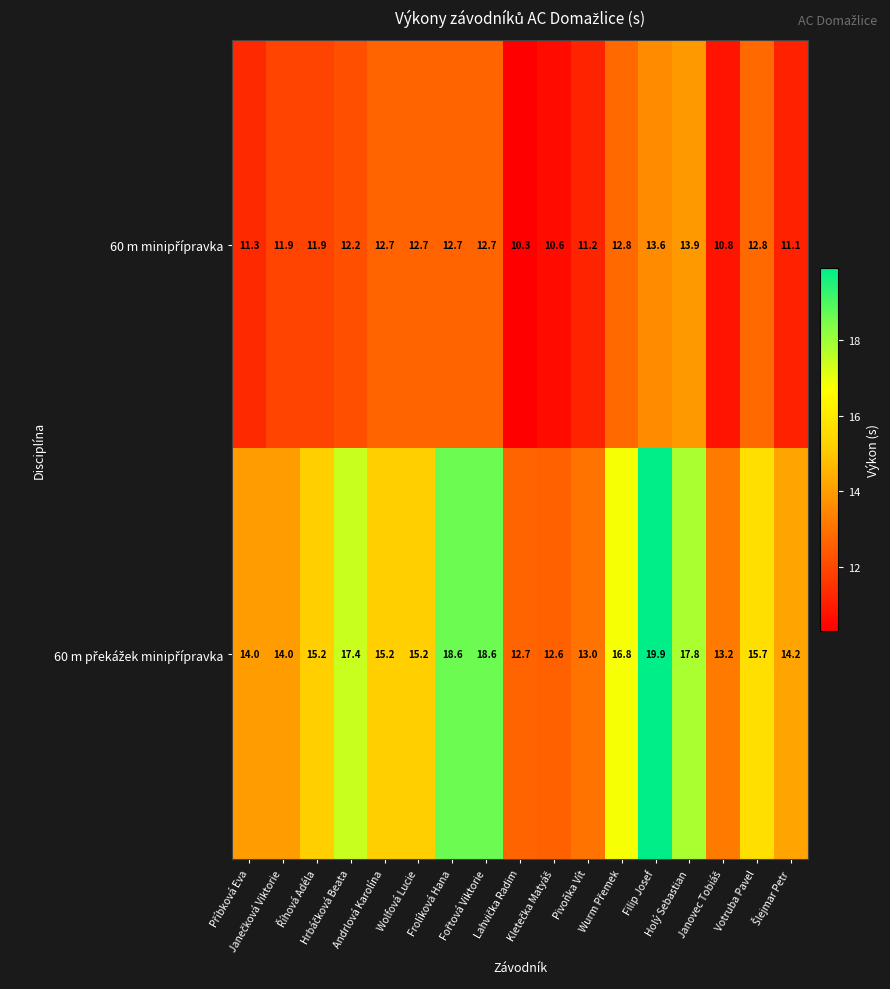

What is the maximum value shown in the chart?

19.9